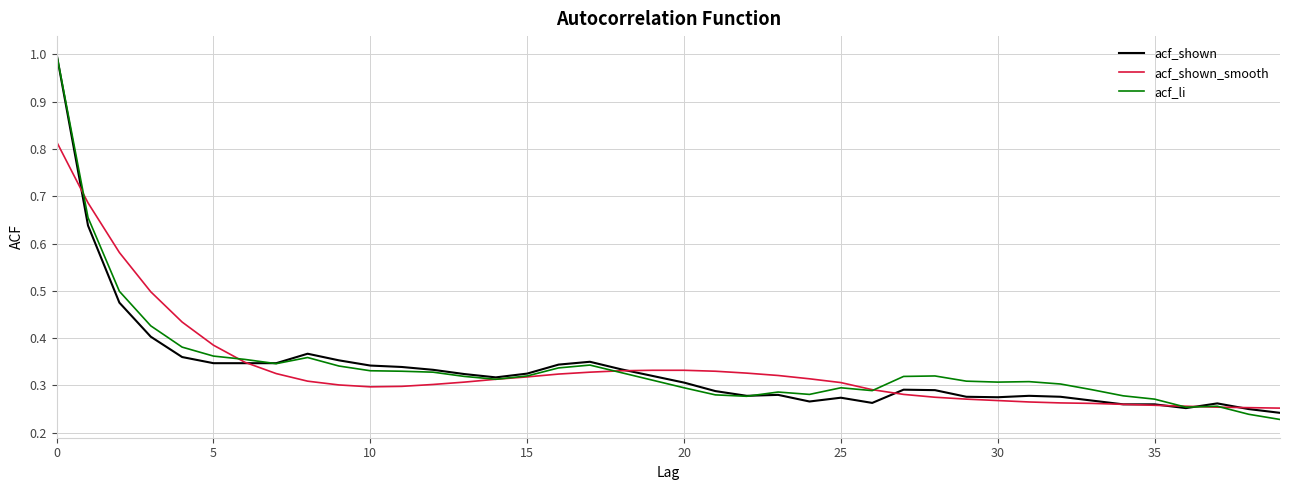

Which series has the widest spread of values?

acf_li